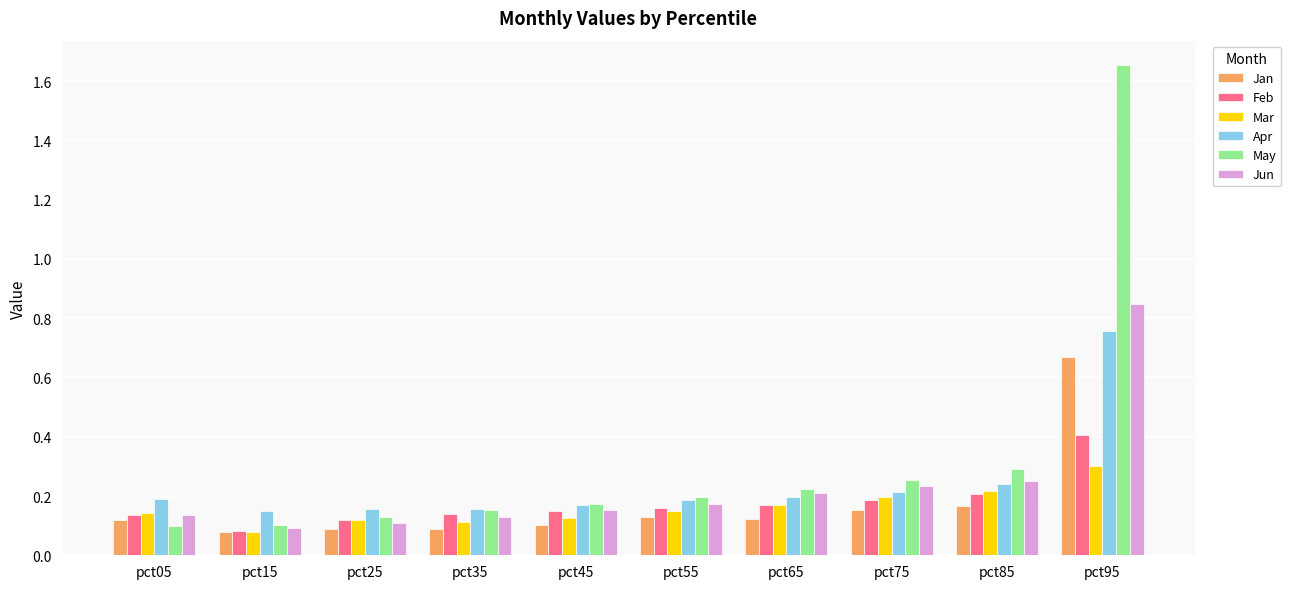

List the series in order of their peak value, lowest first.

Mar, Feb, Jan, Apr, Jun, May